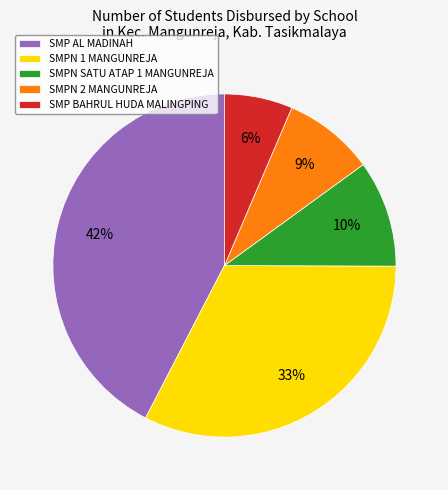

Is SMP AL MADINAH the majority of the pie?

No